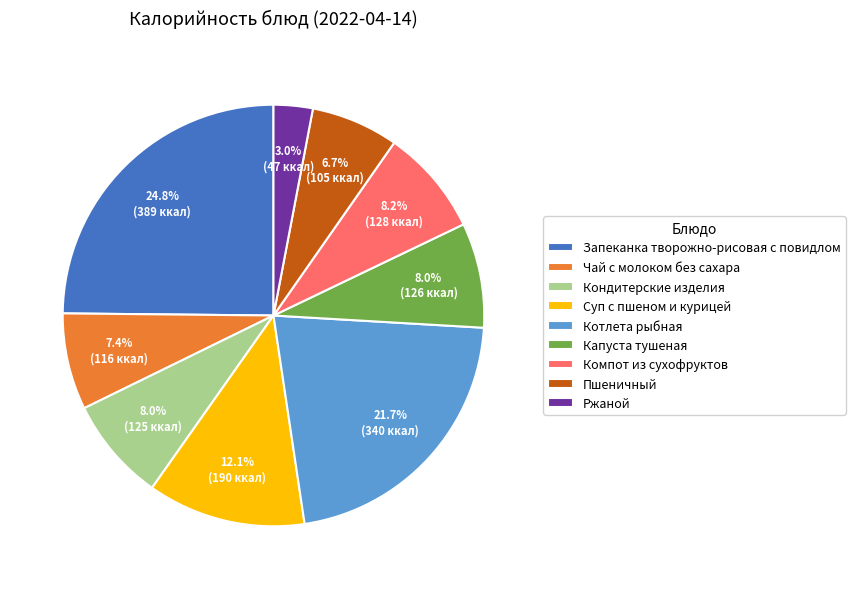

Which slice is the largest?

Запеканка творожно-рисовая с повидлом